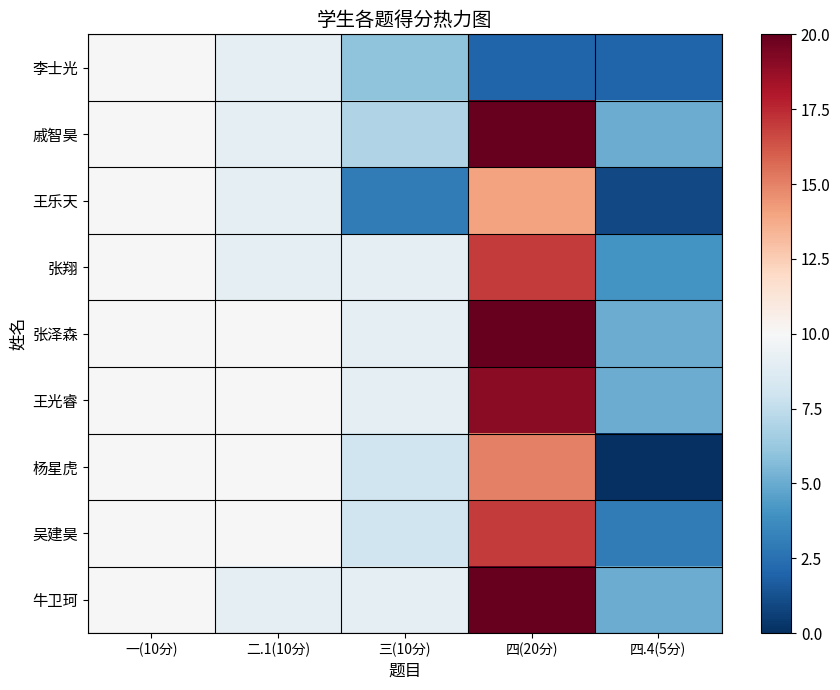

Which series changed the most between 二.1(10分) and 四.4(5分)?

杨星虎